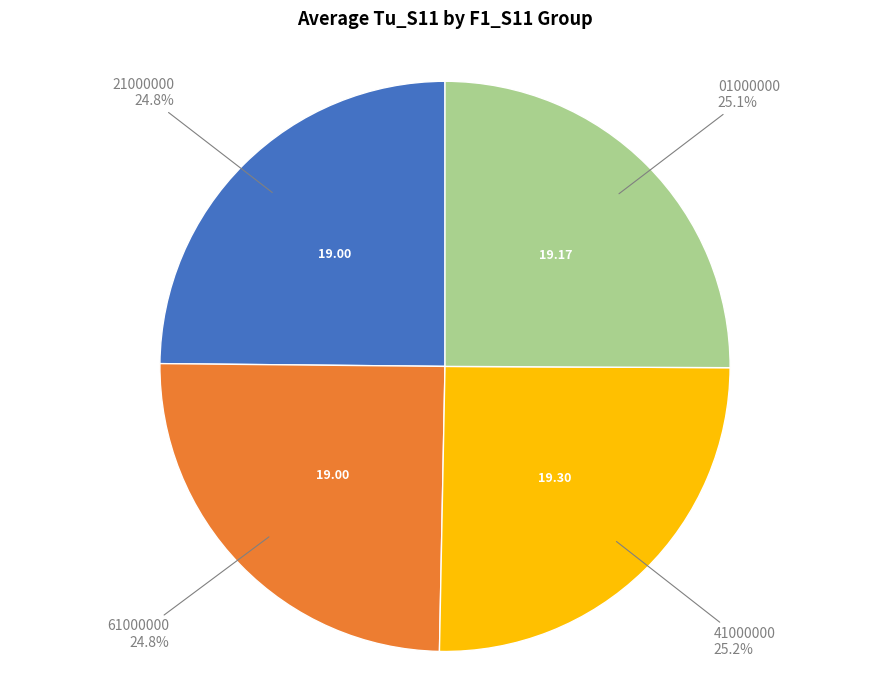

Is there a majority slice in this chart?

No